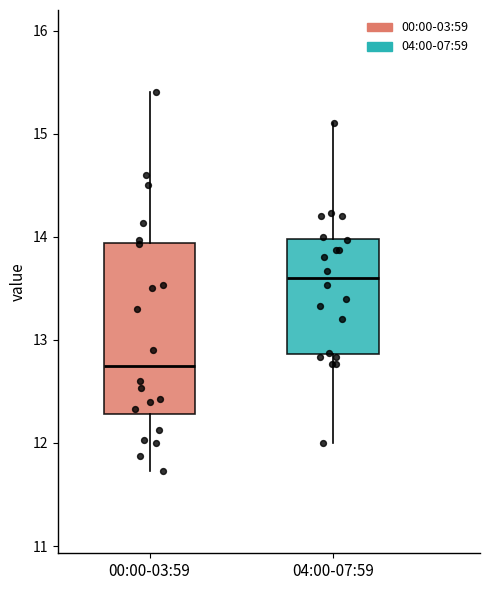

Where does the median line of the box for 04:00-07:59 sit on the y-axis? The values are not printed on the chart, so give them approximately, as read against the axis.

13.6